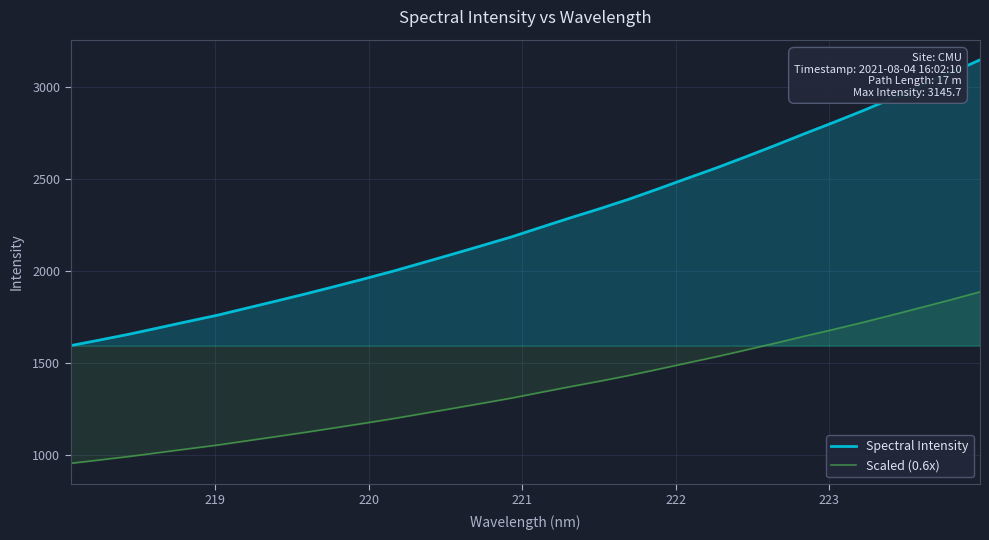

What is the difference between the maximum and minimum values in the Spectral Intensity series?

1550.0